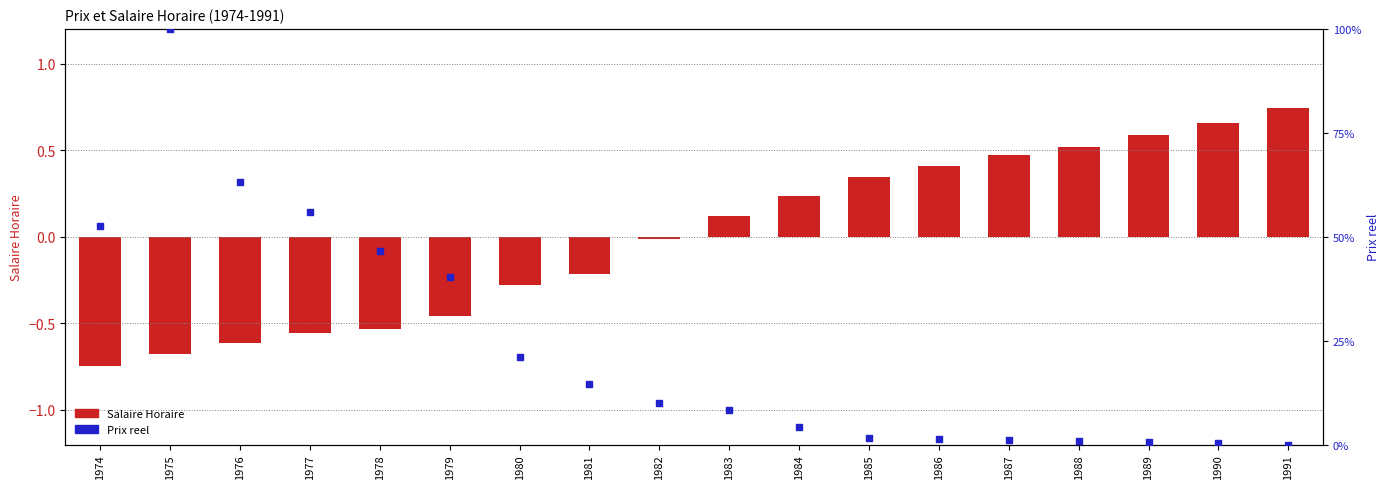

What is the total value across all series at 1981?

14.5